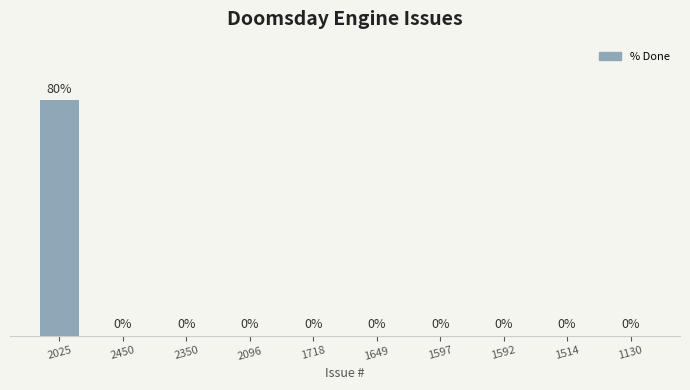

Are the bars horizontal?

No